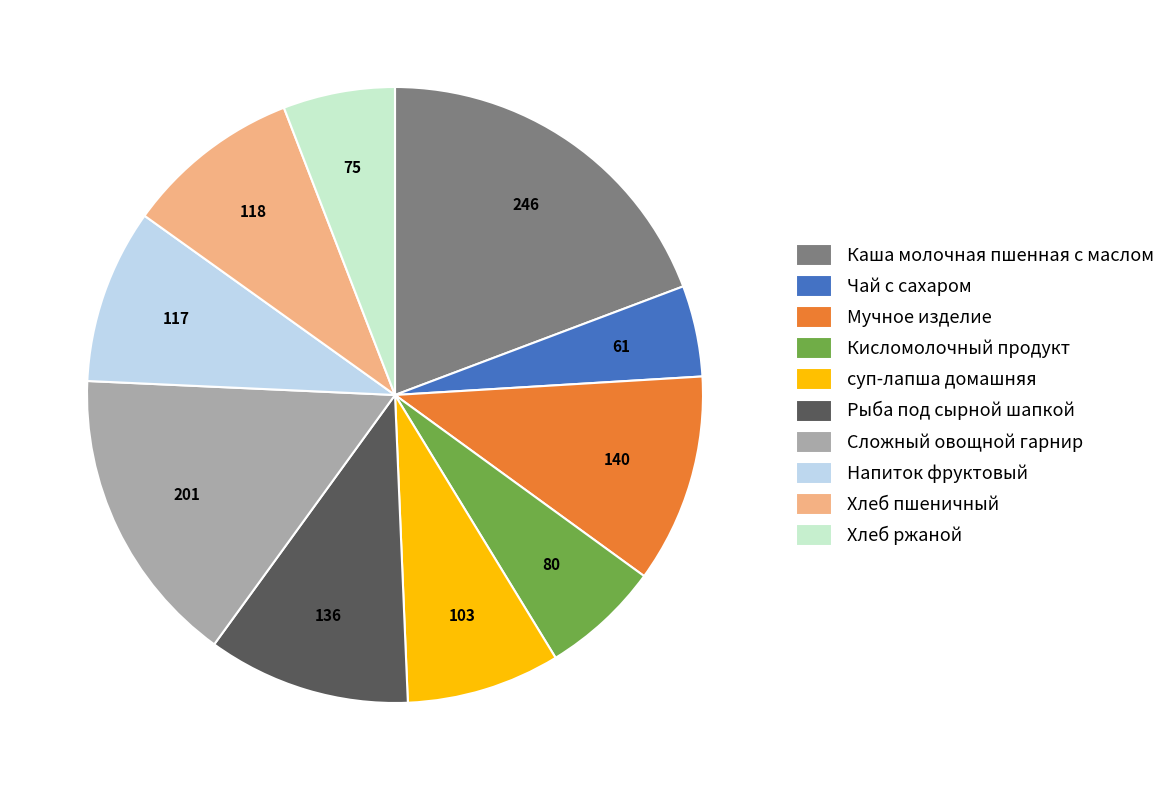

The Каша молочная пшенная с маслом slice represents 19% of the pie. True or false?

True